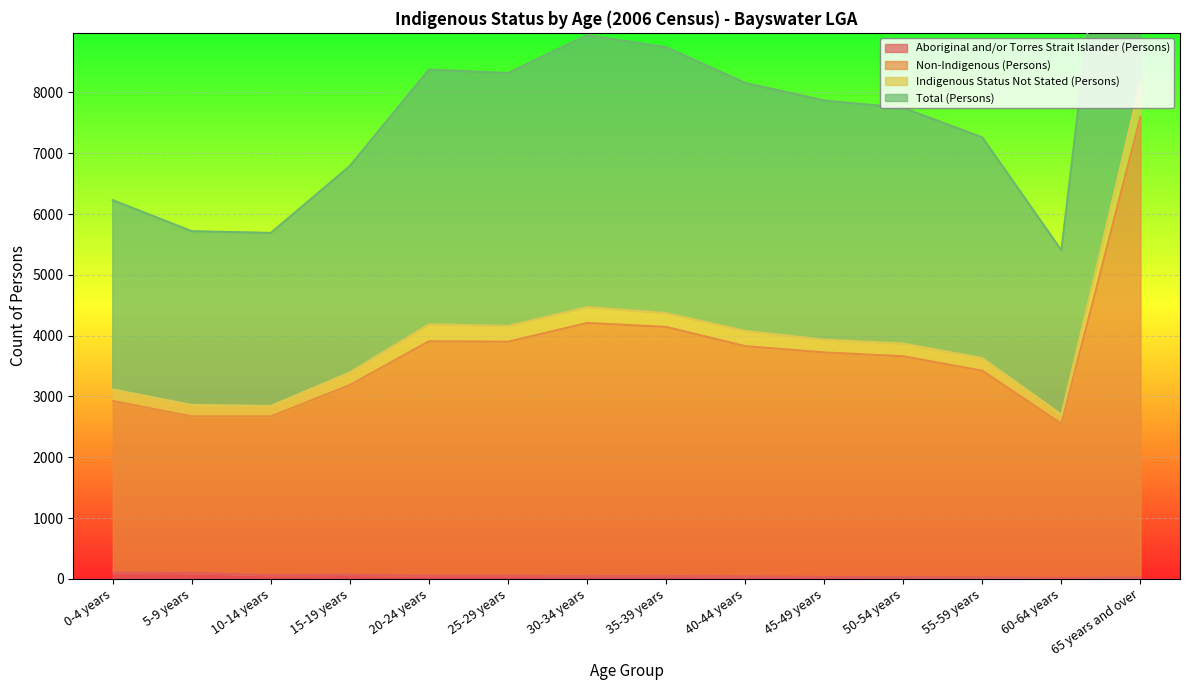

What value does the Total (Persons) series have at 20-24 years?

8377